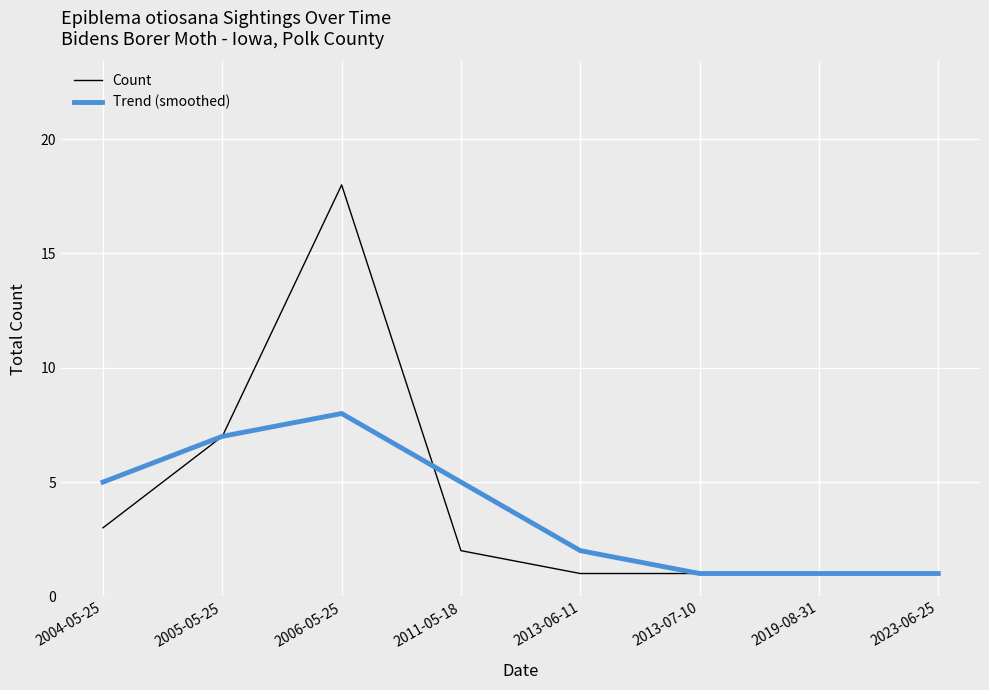

Rank the series by their average value, from highest to lowest.

Count, Trend (smoothed)